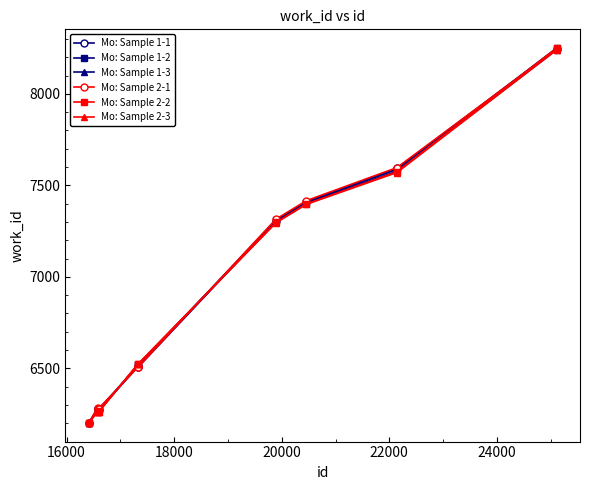

At how many categories does at least one series exceed 6906?

4